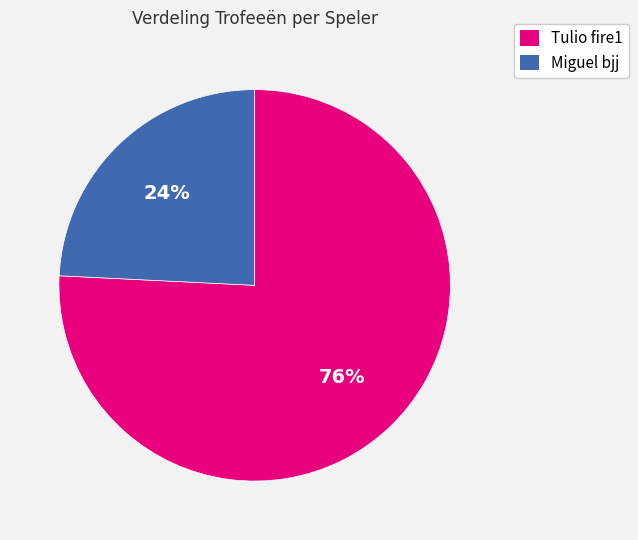

To the nearest percent, what is the difference between the largest and smallest slice percentages?

52%